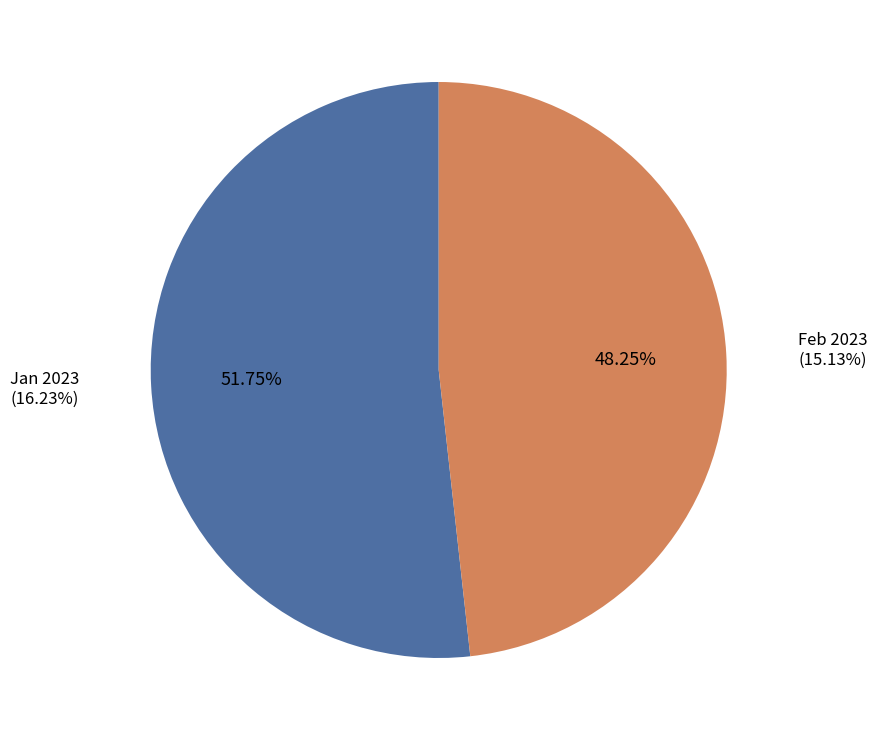

Which category accounts for the majority?

Jan 2023